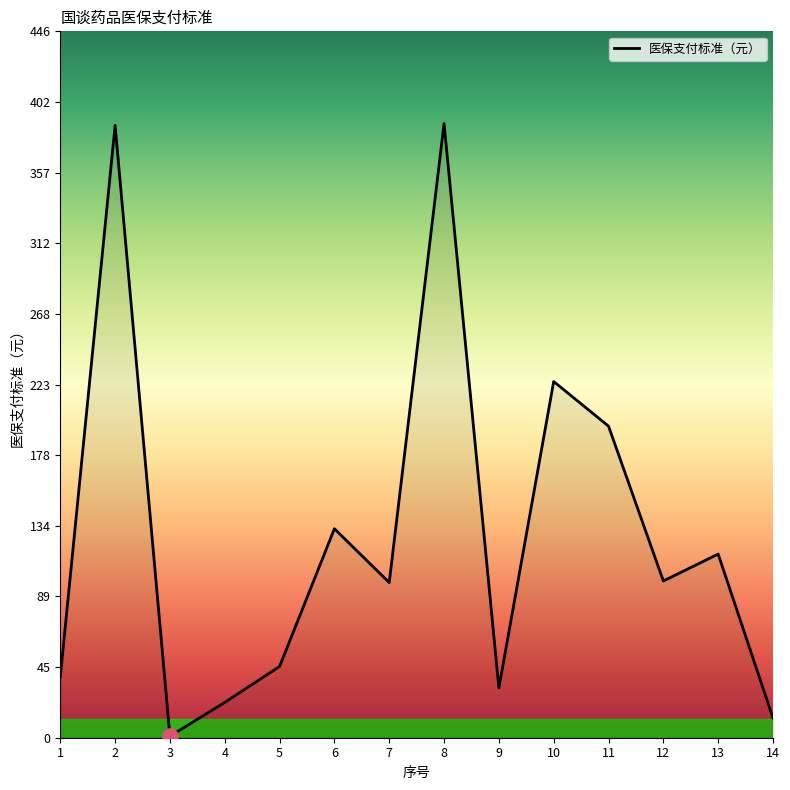

What is the change in value from 6 to 10?

+93.0